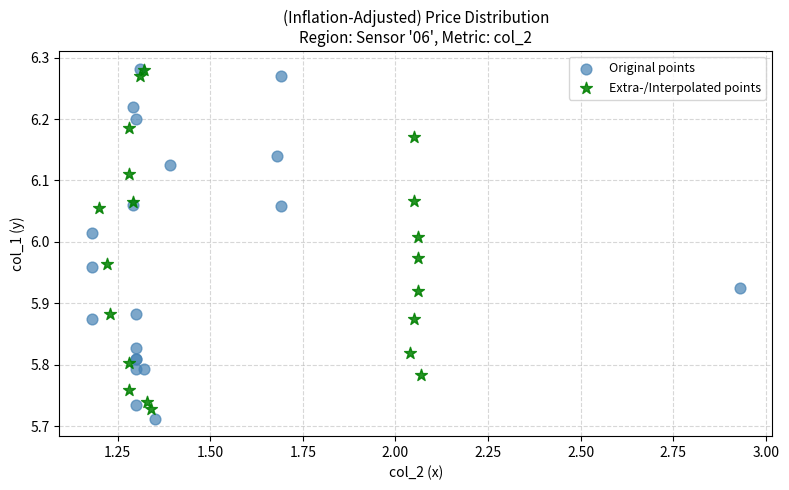

Which series reaches the minimum Y coordinate?

Original points